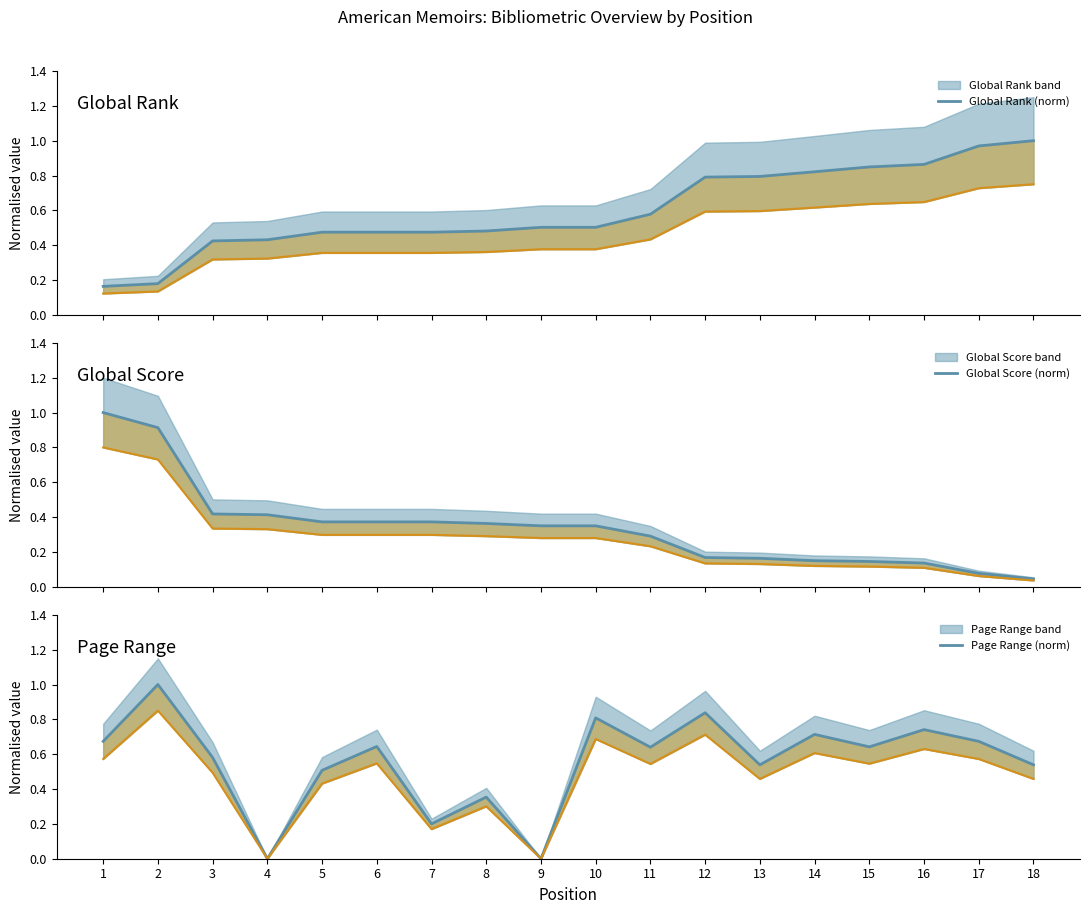

What is the difference between the maximum and minimum values in the Global Rank (norm) series?

0.8